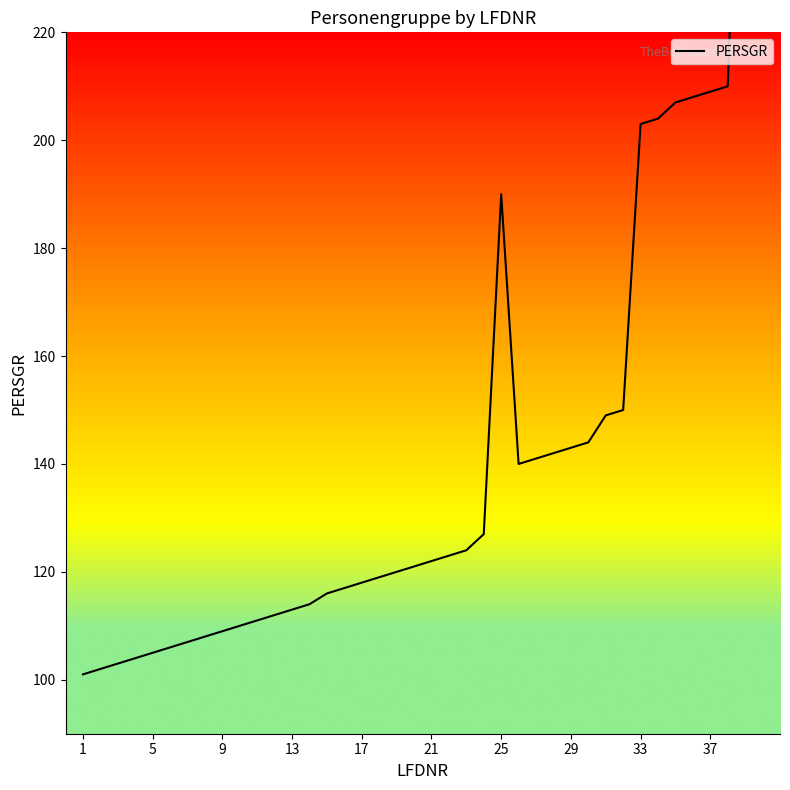

Does the chart have visible grid lines?

No